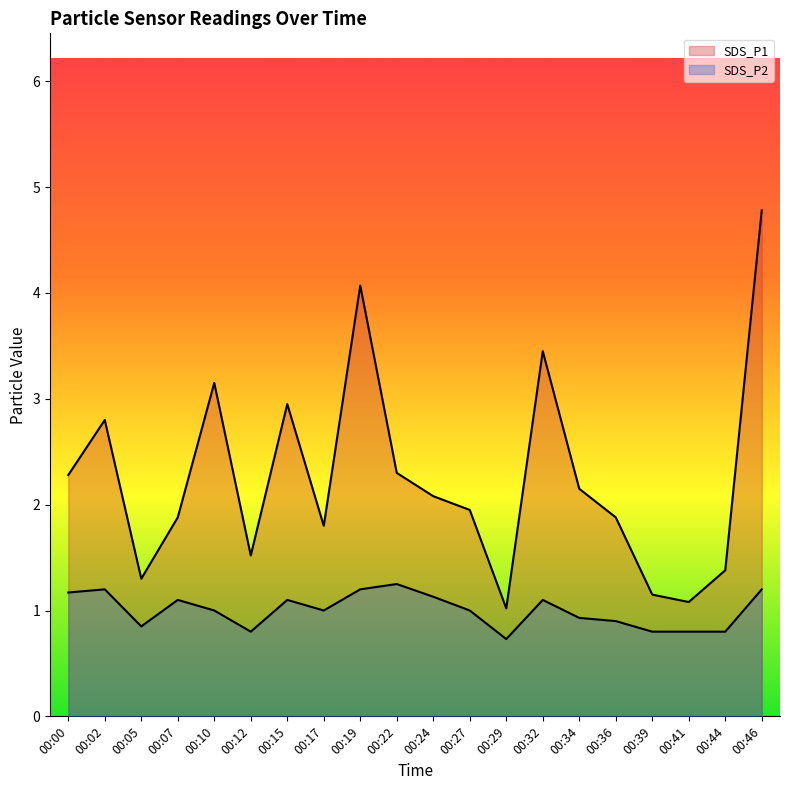

The value of SDS_P2 at 00:00 is 0.6. True or false?

False